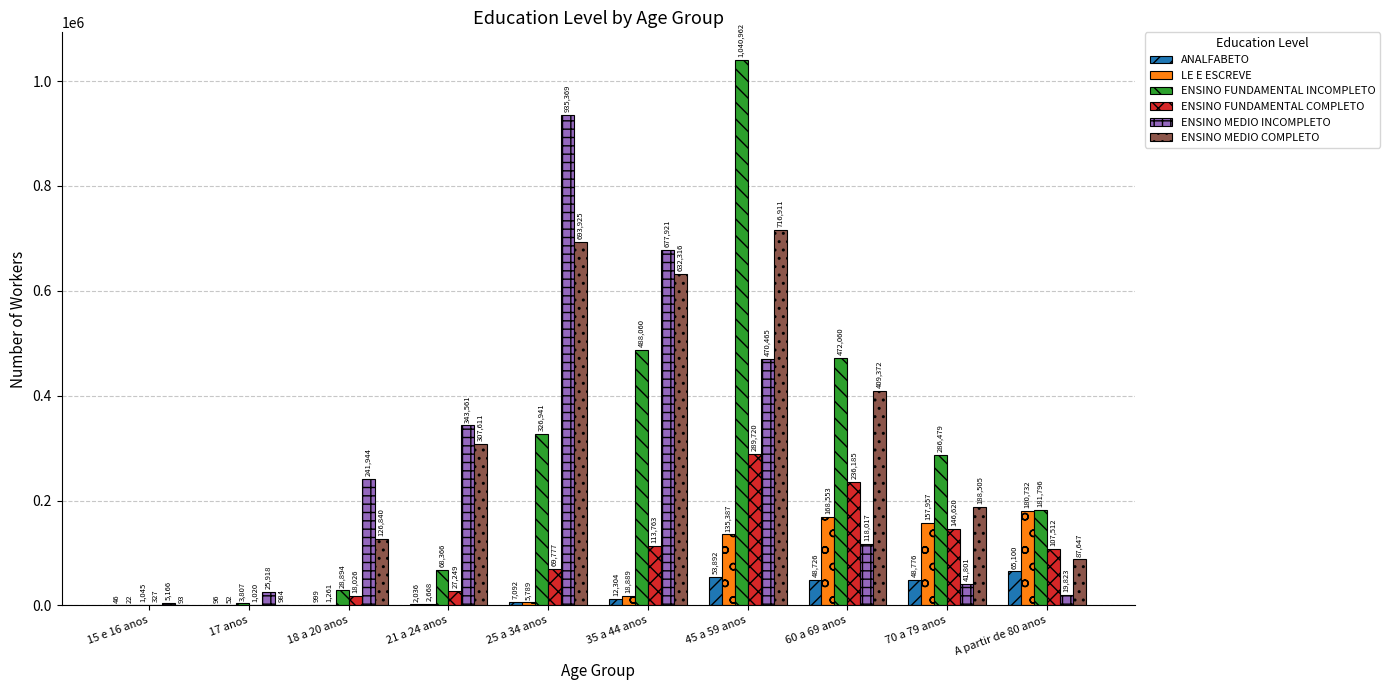

What are all the series names shown in the legend?

ANALFABETO, LE E ESCREVE, ENSINO FUNDAMENTAL INCOMPLETO, ENSINO FUNDAMENTAL COMPLETO, ENSINO MEDIO INCOMPLETO, ENSINO MEDIO COMPLETO